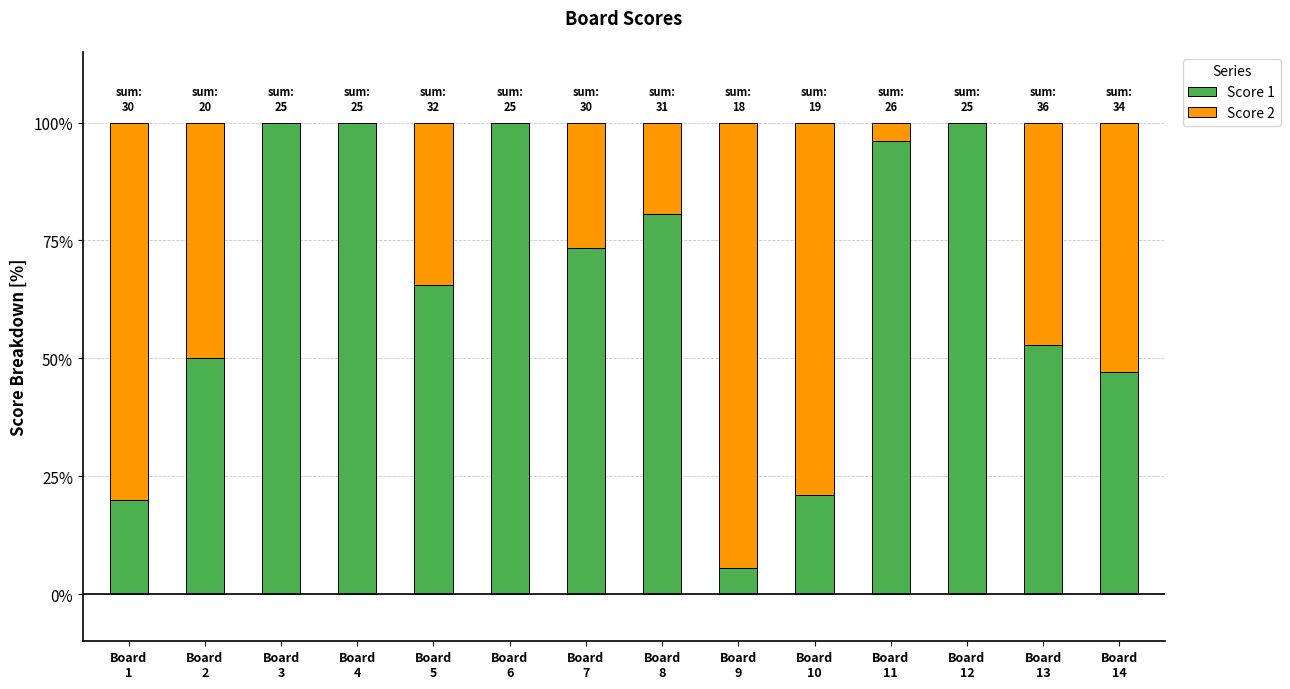

What is the total value across all series at Board
14?

100.0